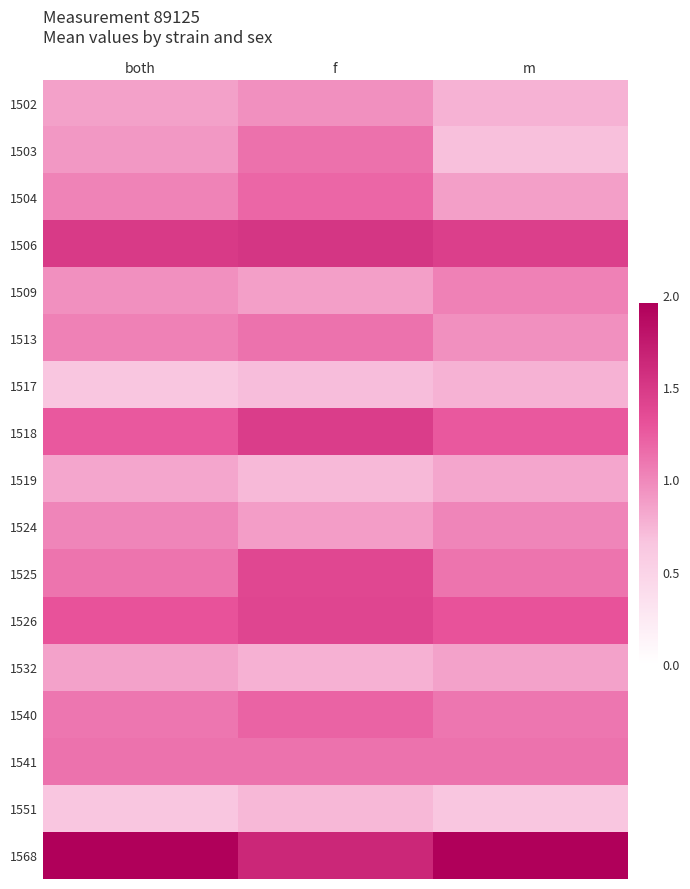

How many data points does each series have?

3